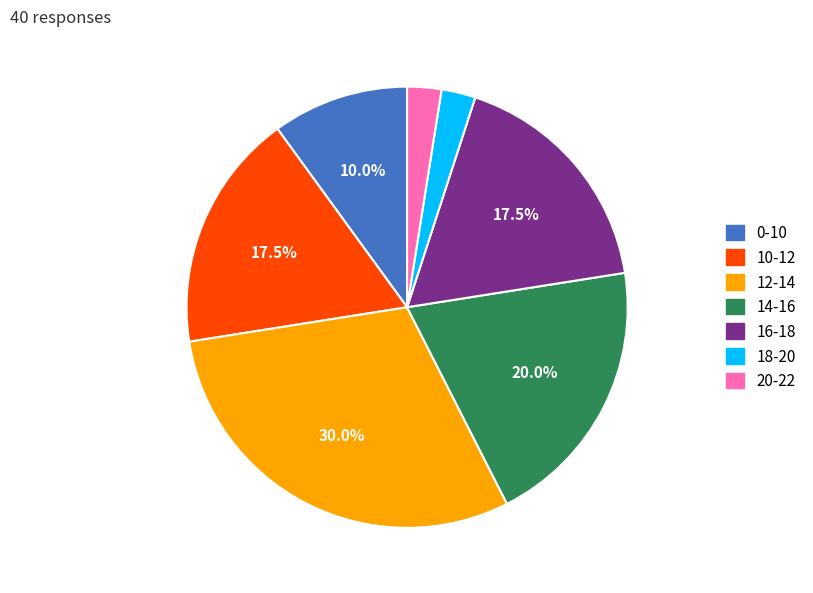

Is there any slice that represents more than half of the pie?

No